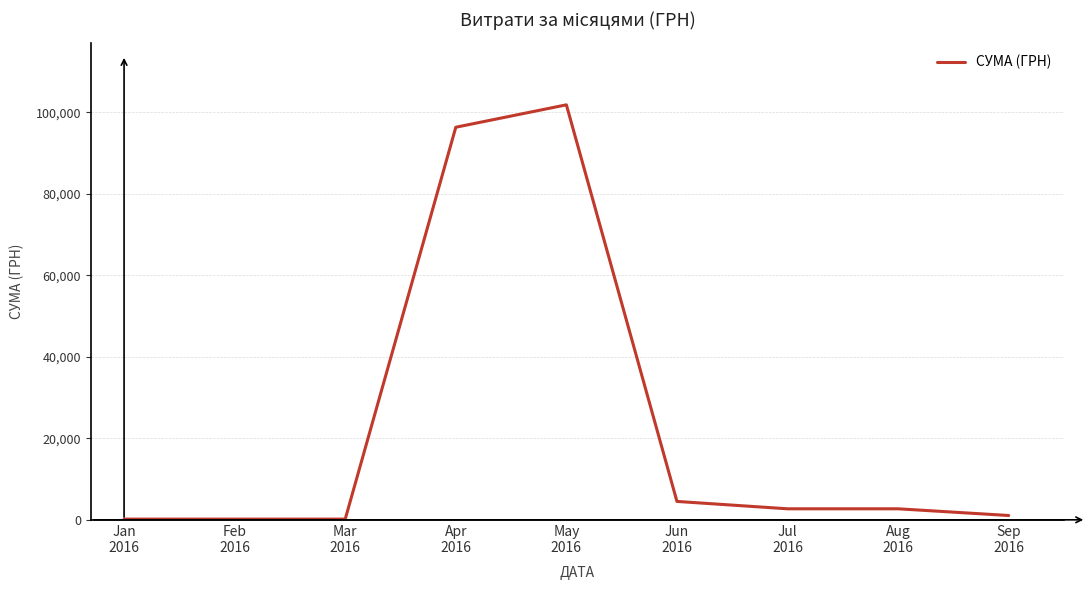

Is it true that the value at Jun
2016 is 4514.0?

True